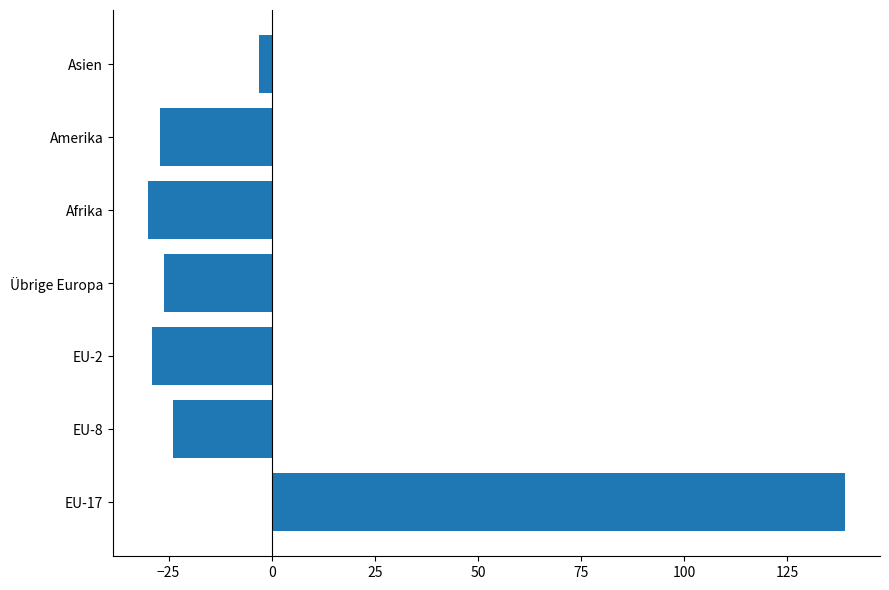

True or false: the data shows -30 at Afrika.

True